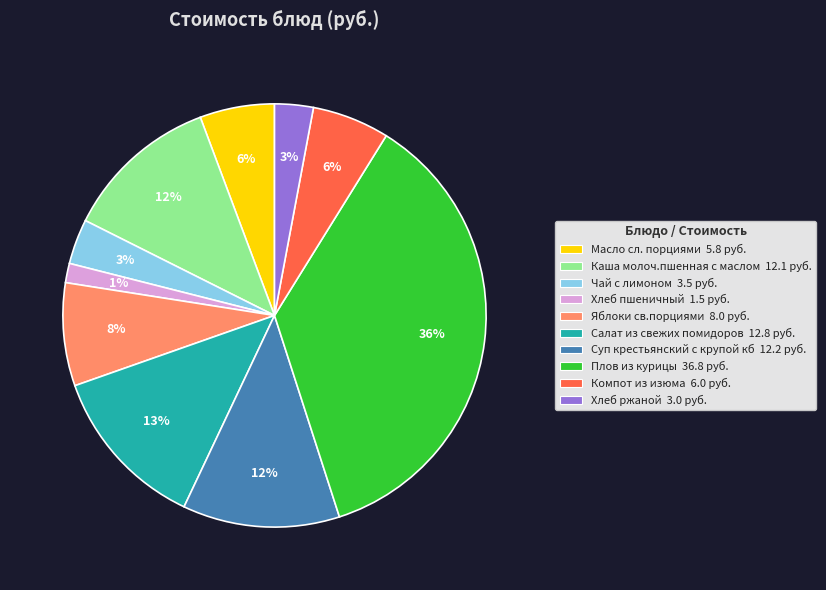

To the nearest percent, what is the combined percentage of Каша молоч.пшенная с маслом and Яблоки св.порциями?

20%